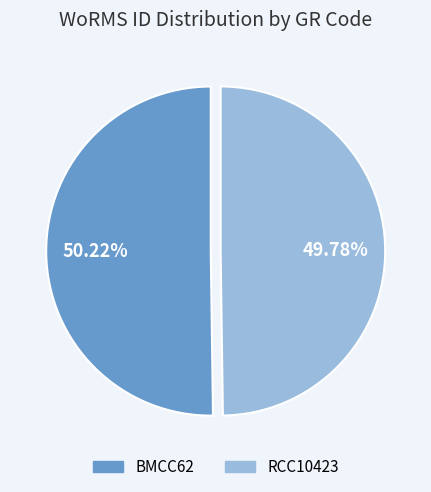

Is there a majority slice in this chart?

Yes